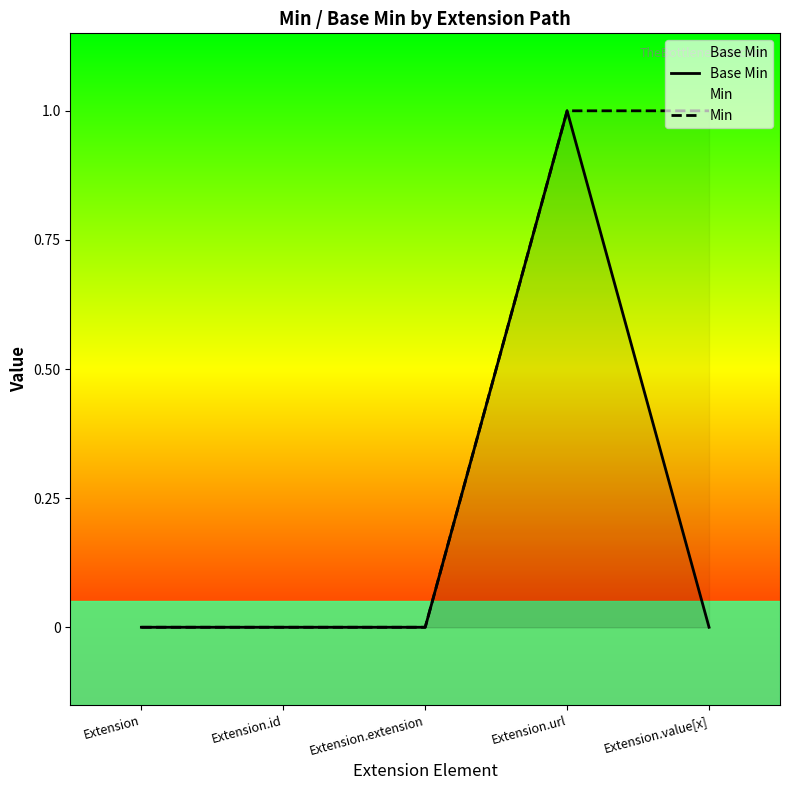

What value does the Base Min series have at Extension.url?

1